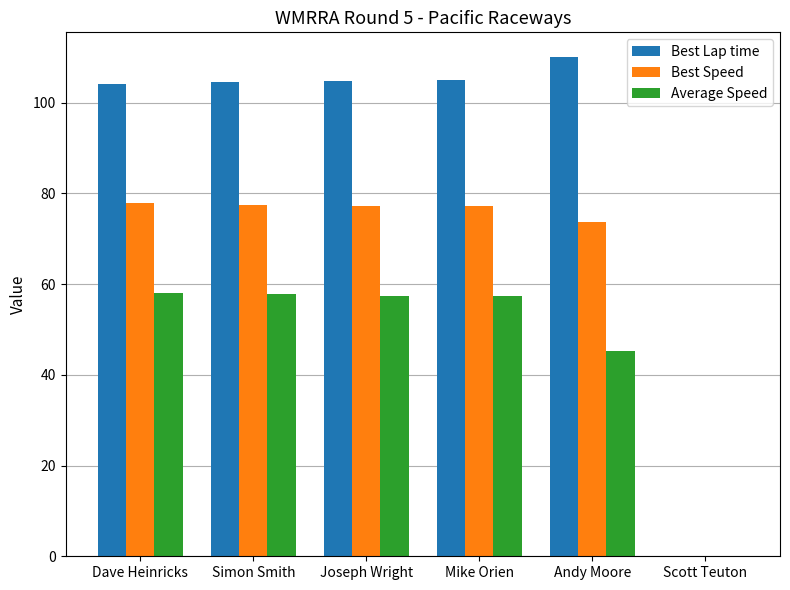

What is the total value across all series at Mike Orien?

239.6